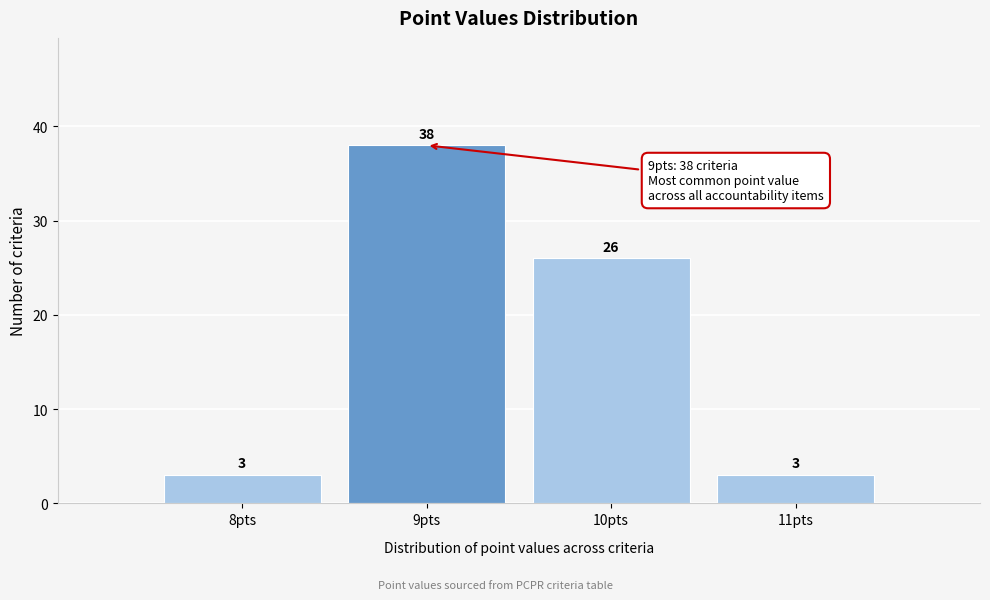

Reading left to right, transcribe this chart: for each bar, give the range it covers on the x-axis and its height.

7.5 to 8.5: 3
8.5 to 9.5: 38
9.5 to 10.5: 26
10.5 to 11.5: 3